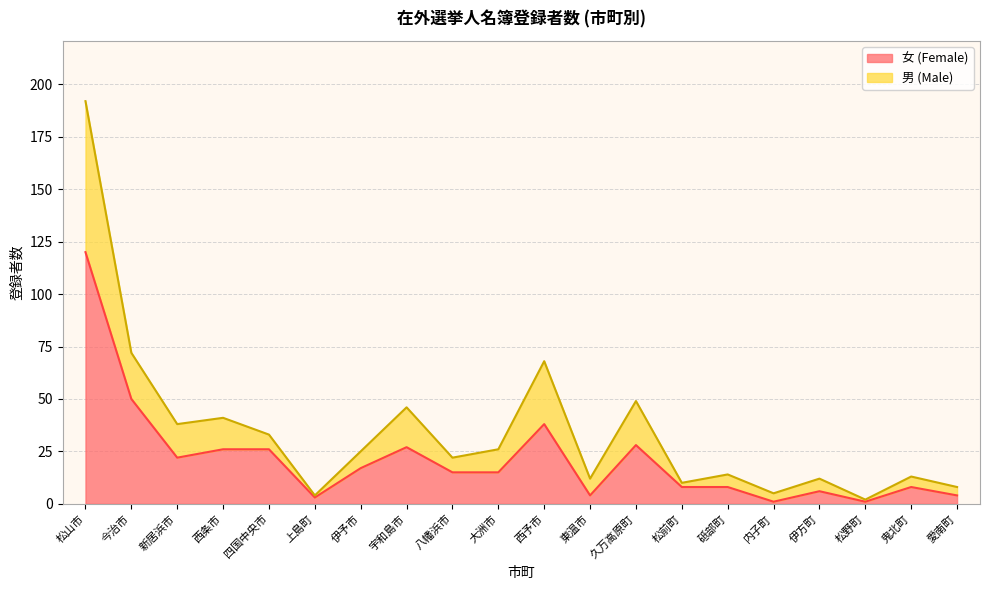

Which has a higher value, 新居浜市 or 上島町?

新居浜市